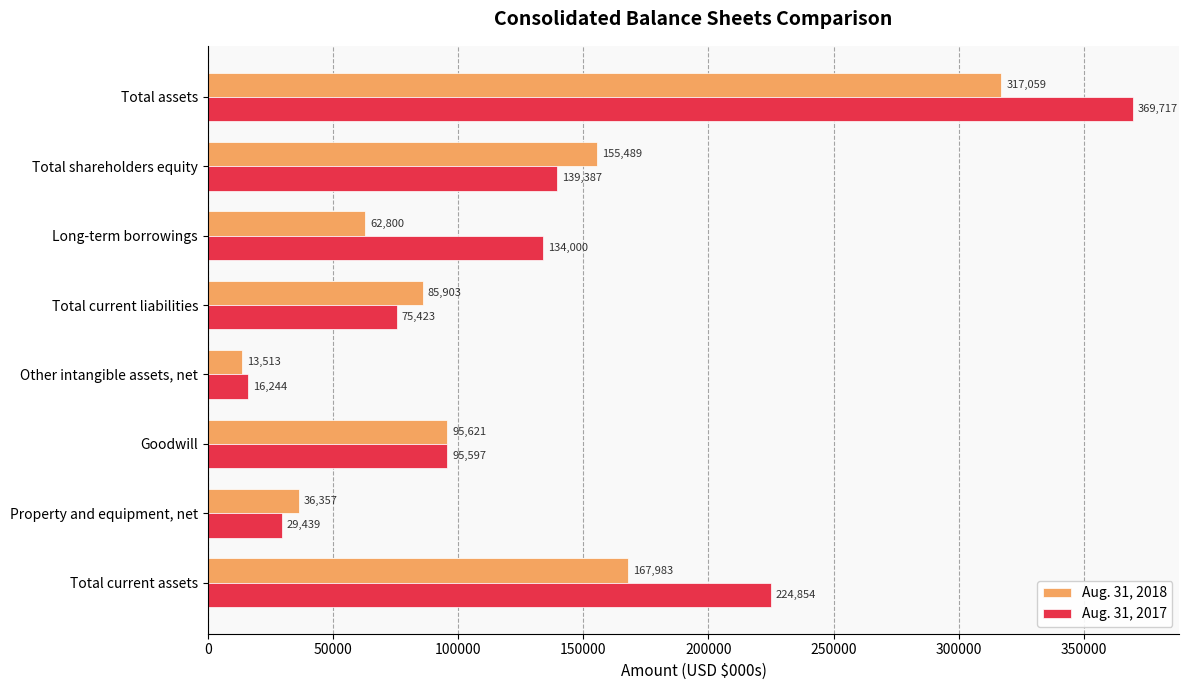

What is the minimum value shown in the chart?

13513